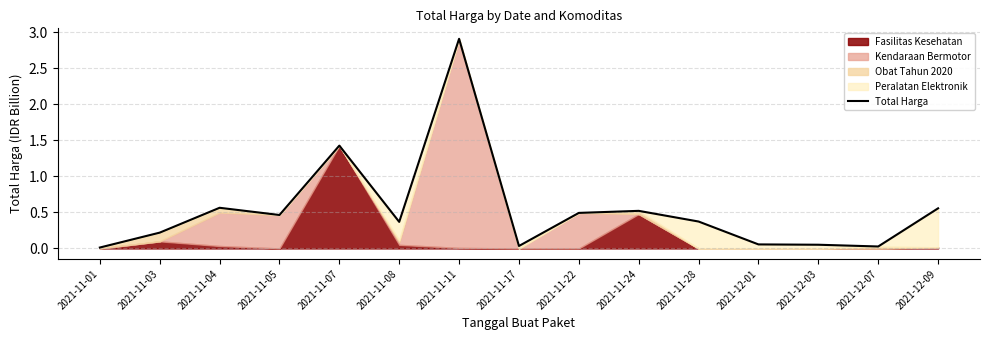

What is the change in value from 2021-11-05 to 2021-11-11?

+2.4